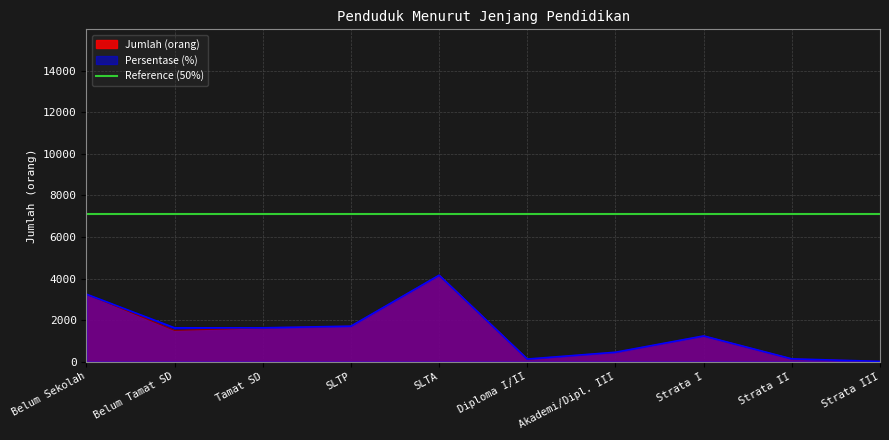

Is it true that Persentase (%) equals 1624.7 at Tamat SD?

True